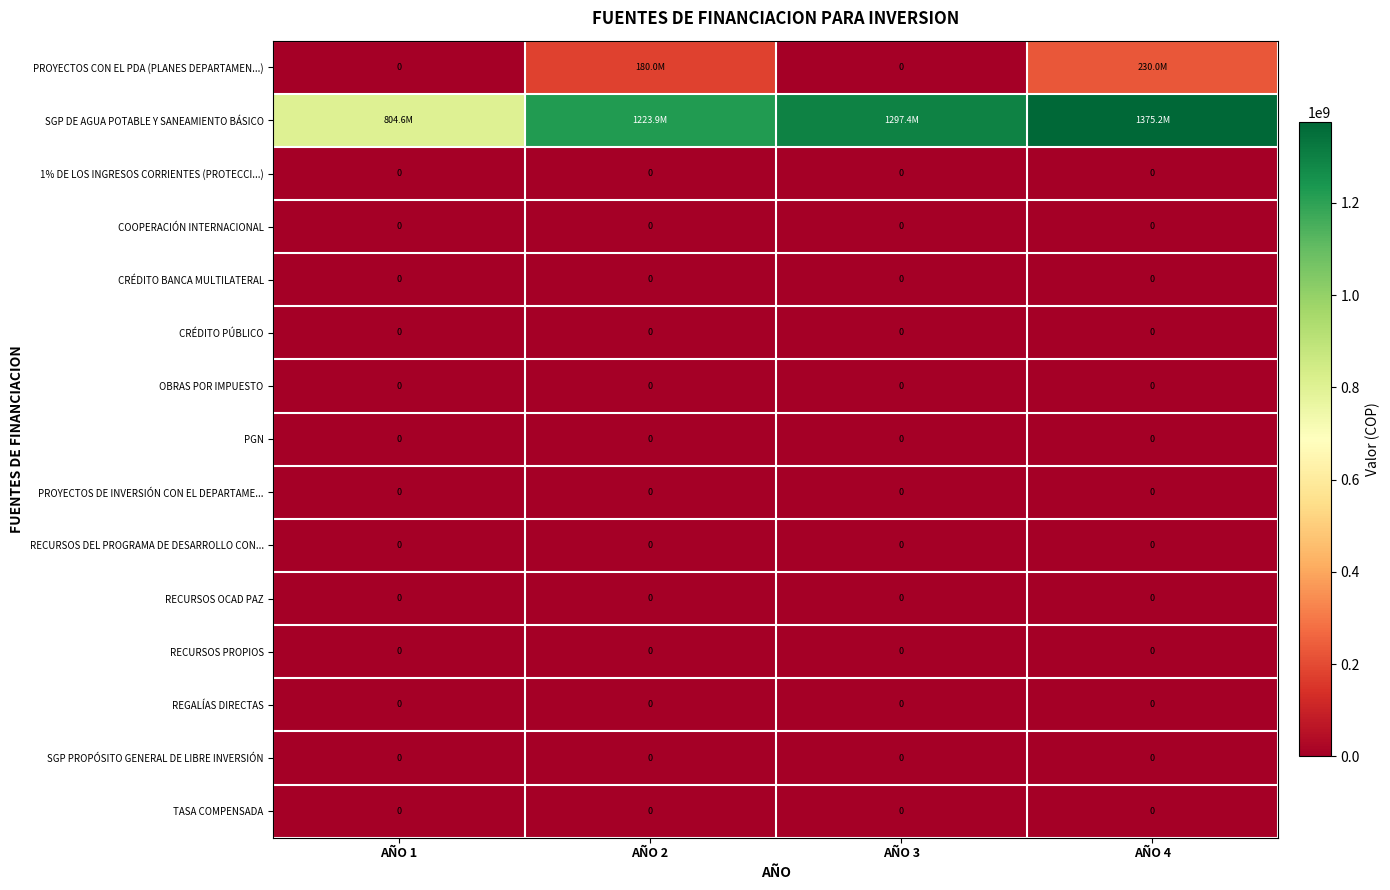

Which series has the largest total across all categories?

SGP DE AGUA POTABLE Y SANEAMIENTO BÁSICO